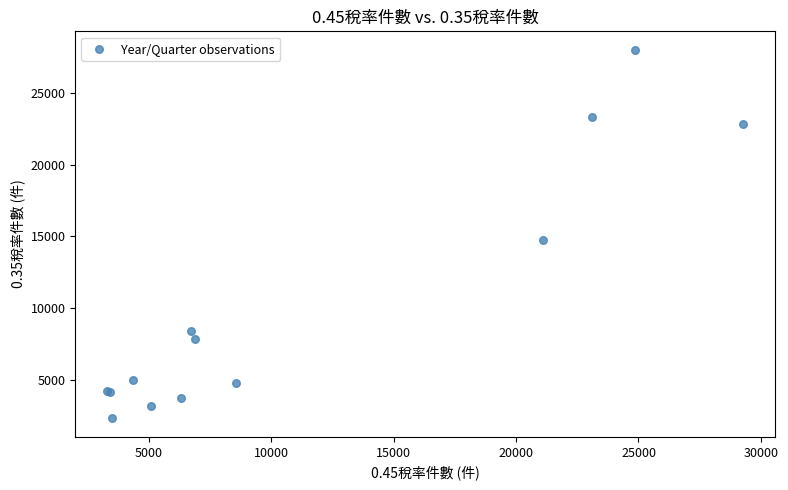

What Y value in the scatter plot is closest to 15159?

14769